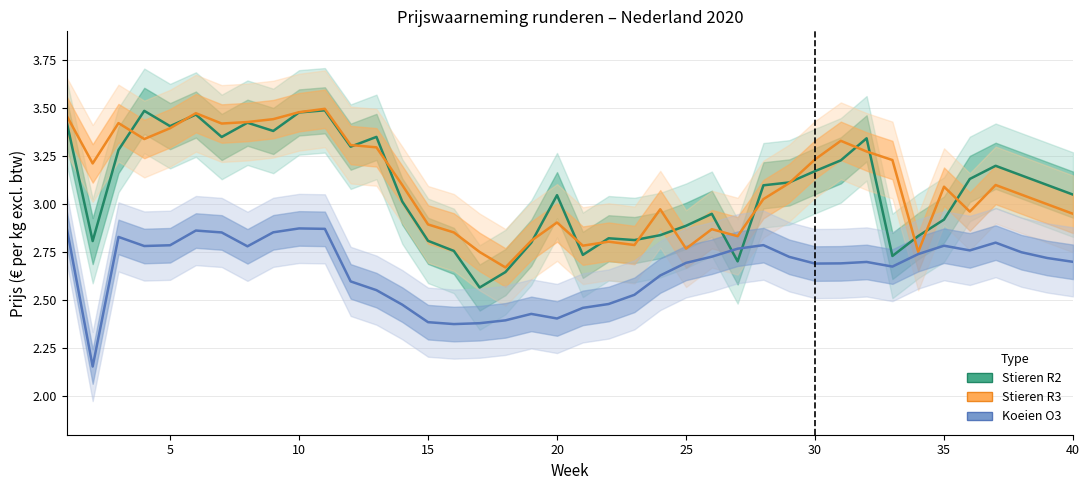

The value of Stieren R3 at 23 is 4.7. True or false?

False